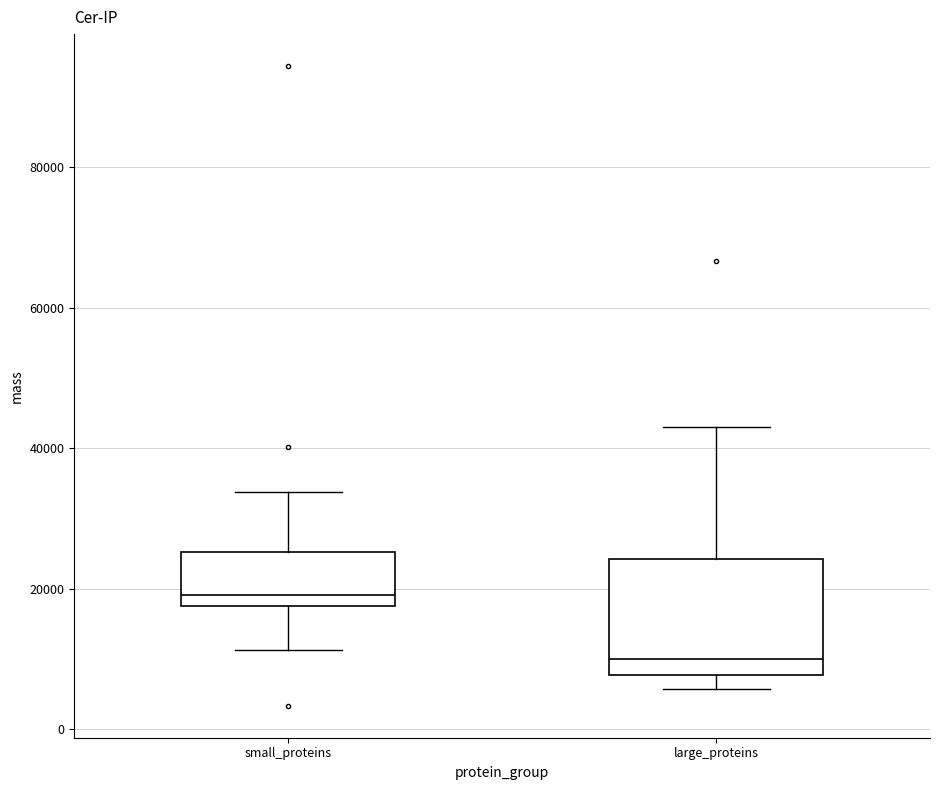

Reading left to right, transcribe this box plot: for each box, give where its median line is, the range the box spans, and where its two whiskers end, as read against the y-axis. The values are not printed on the chart, so give them approximately, as read against the axis.

small_proteins: median 20000, box 18000 to 26000, whiskers 12000 to 34000
large_proteins: median 10000, box 8000 to 24000, whiskers 6000 to 42000